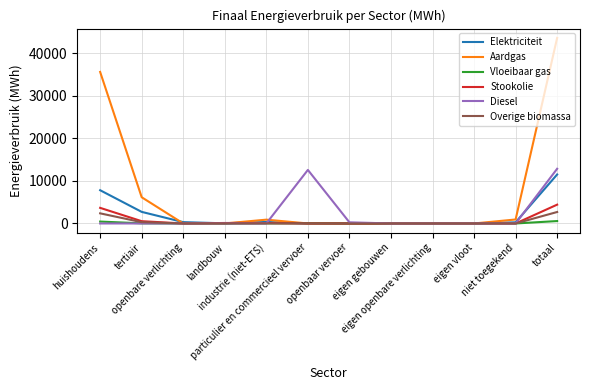

What is the maximum value for Overige biomassa?

2698.0